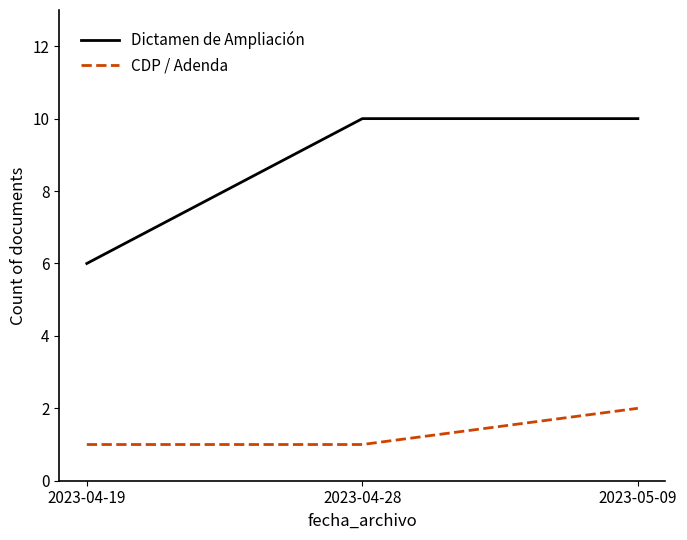

Reading left to right, transcribe all the data shown in this chart.

Dictamen de Ampliación: 6	10	10
CDP / Adenda: 1	1	2